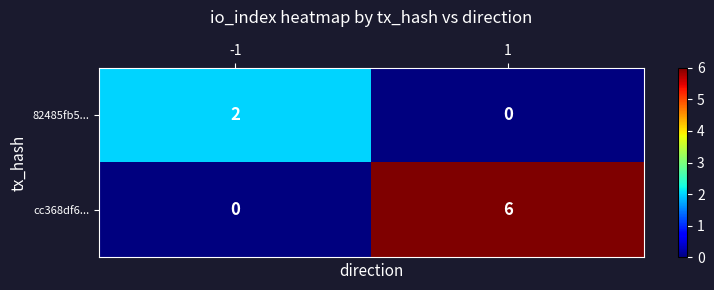

Rank the series by their average value, from lowest to highest.

82485fb5..., cc368df6...